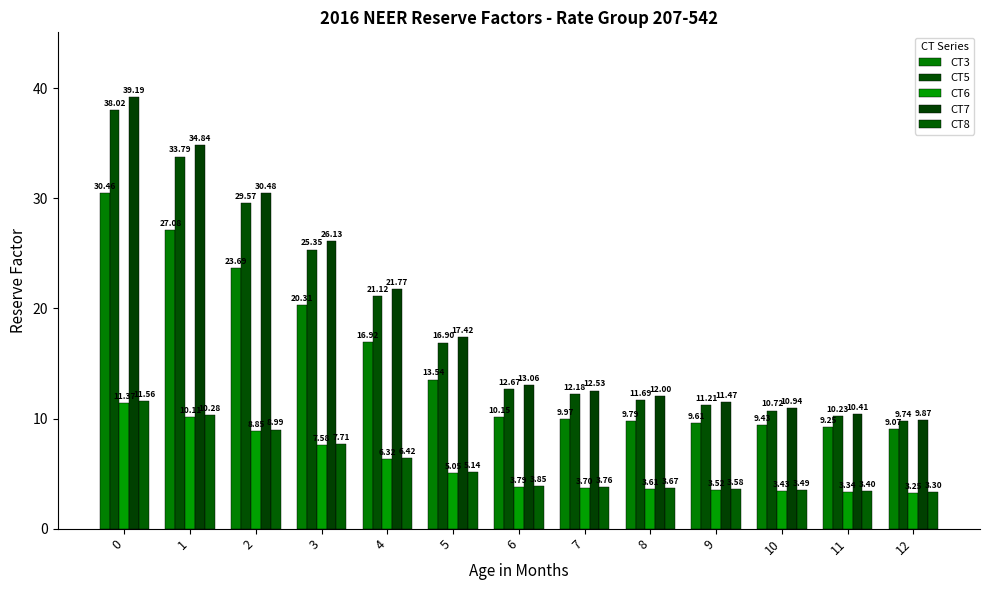

What is the difference between the maximum and minimum values in the CT3 series?

21.4